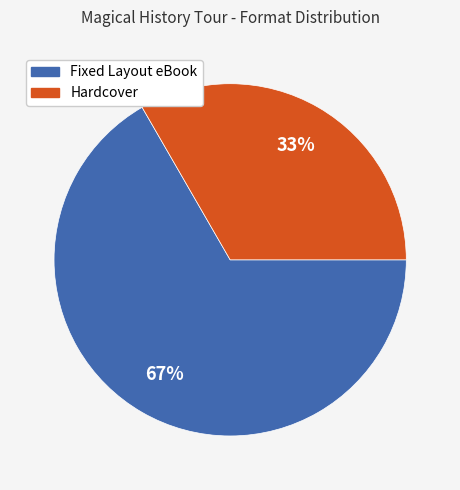

Is there a majority slice in this chart?

Yes